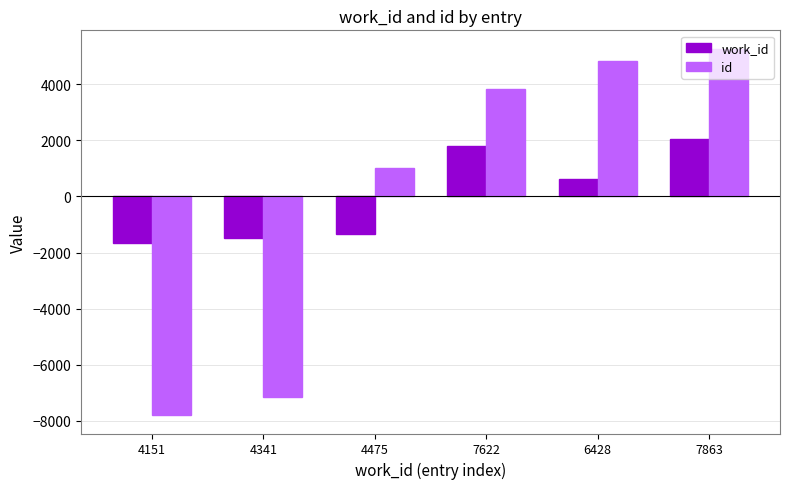

What is the total value across all series at 6428?

5434.5